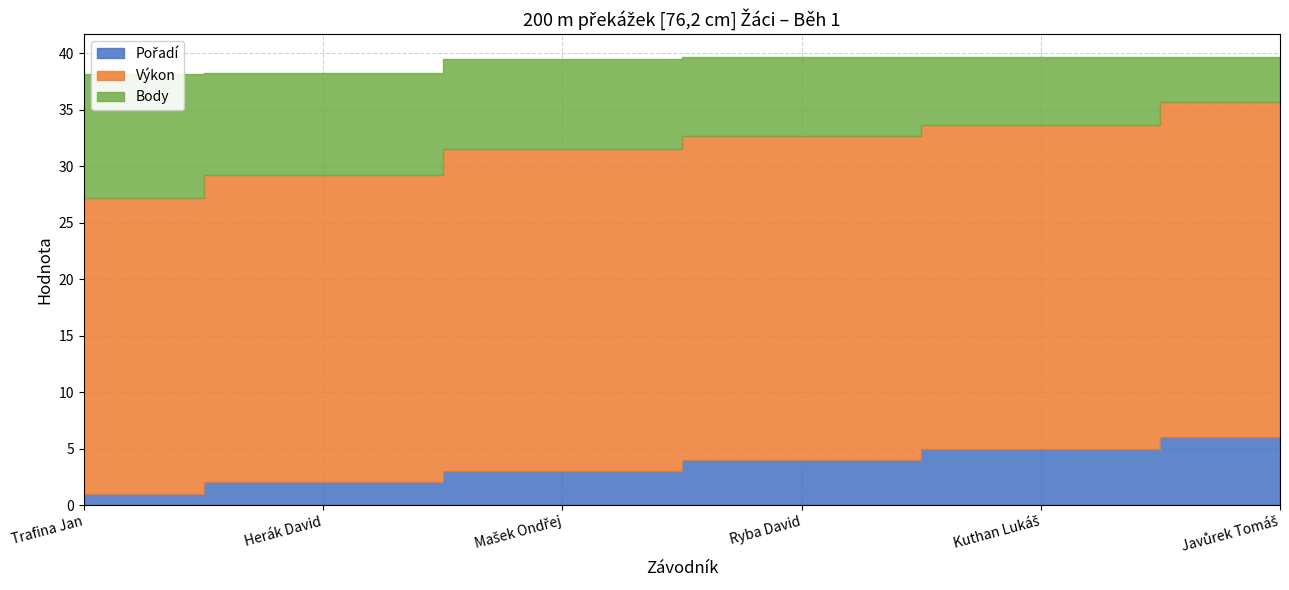

Which label corresponds to the smallest value in the chart?

Trafina Jan